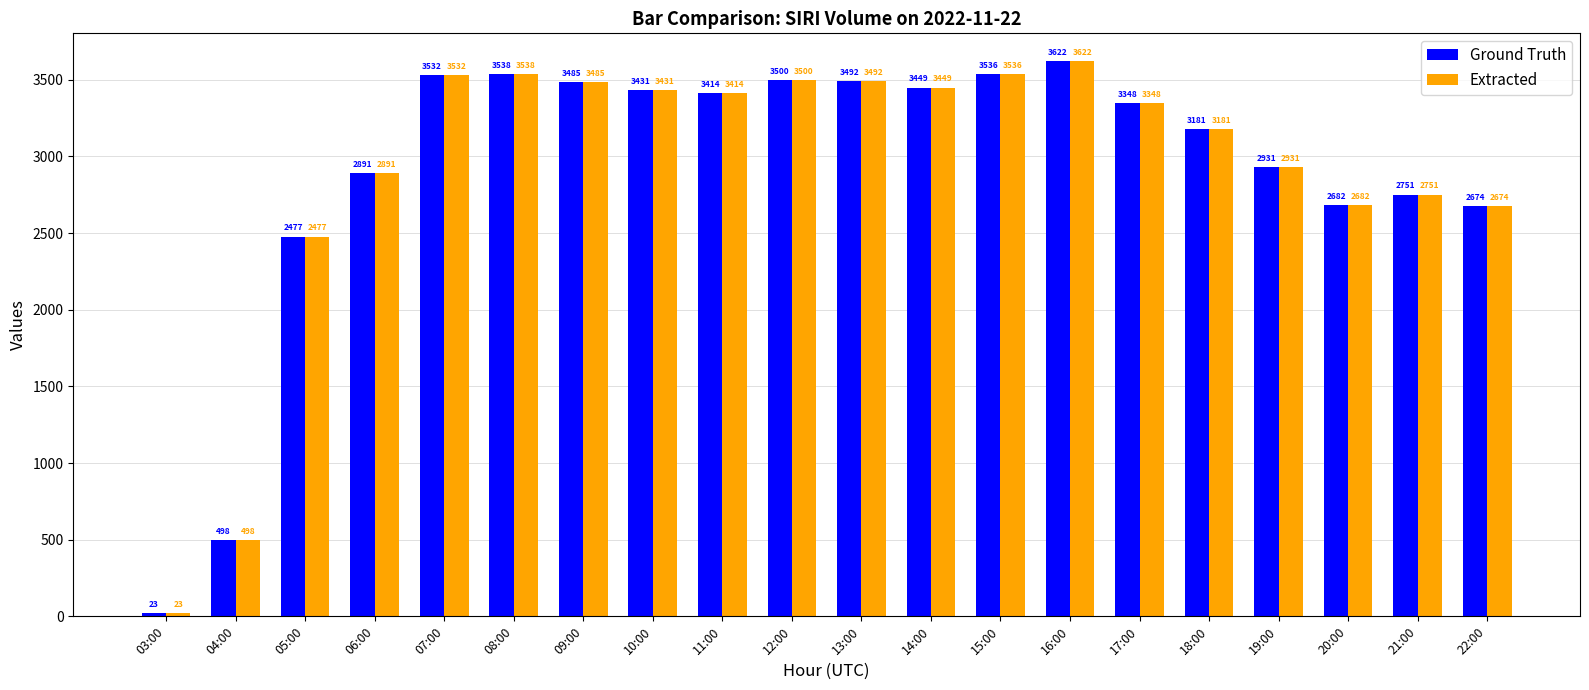

At which label does Ground Truth reach its peak?

16:00